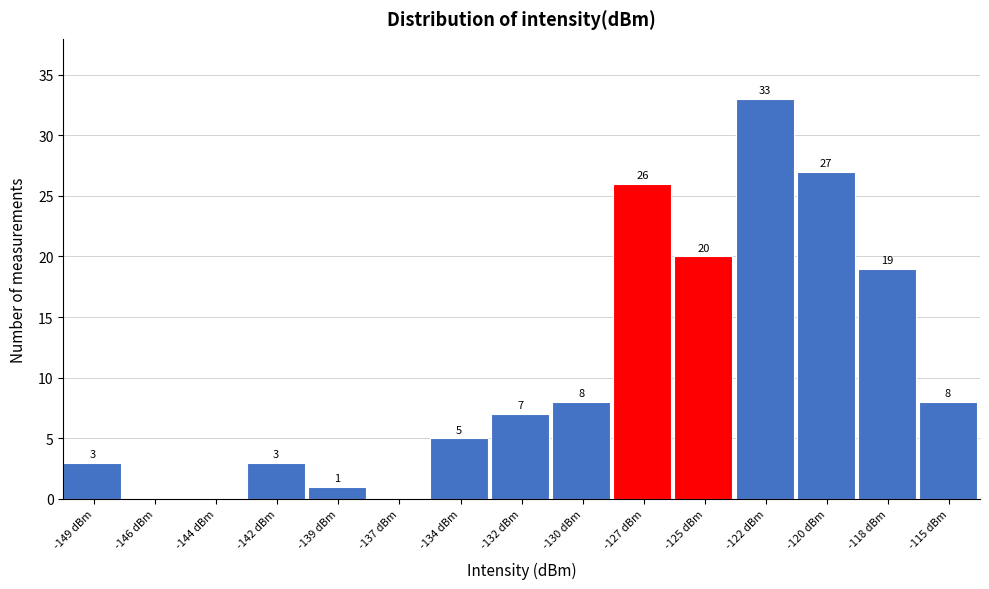

Reading left to right, what are all the values shown in this chart?

-149 dBm=3	-146 dBm=0	-144 dBm=0	-142 dBm=3	-139 dBm=1	-137 dBm=0	-134 dBm=5	-132 dBm=7	-130 dBm=8	-127 dBm=26	-125 dBm=20	-122 dBm=33	-120 dBm=27	-118 dBm=19	-115 dBm=8